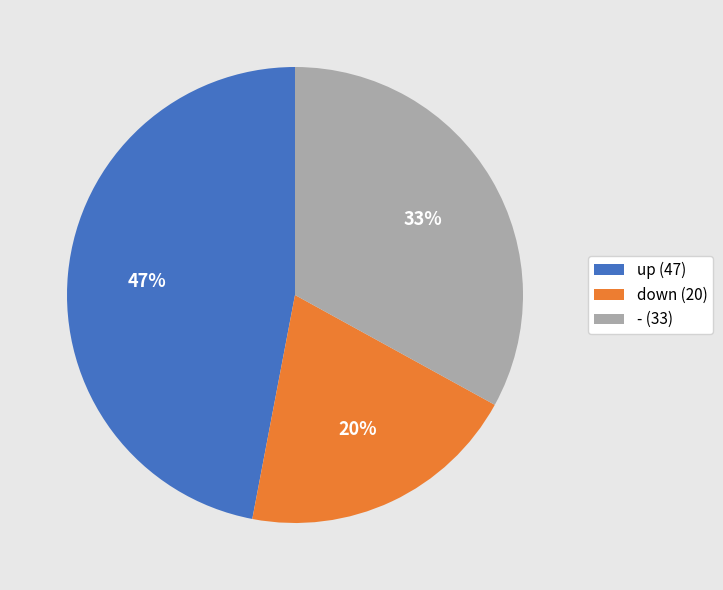

Do down and - together represent more than half of the pie?

Yes